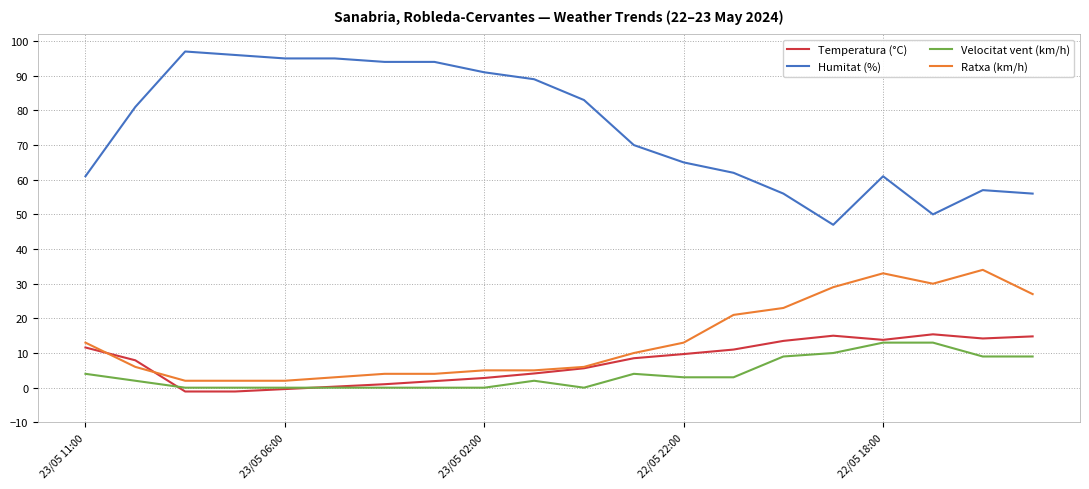

True or false: Ratxa (km/h) and Velocitat vent (km/h) intersect in this chart.

False